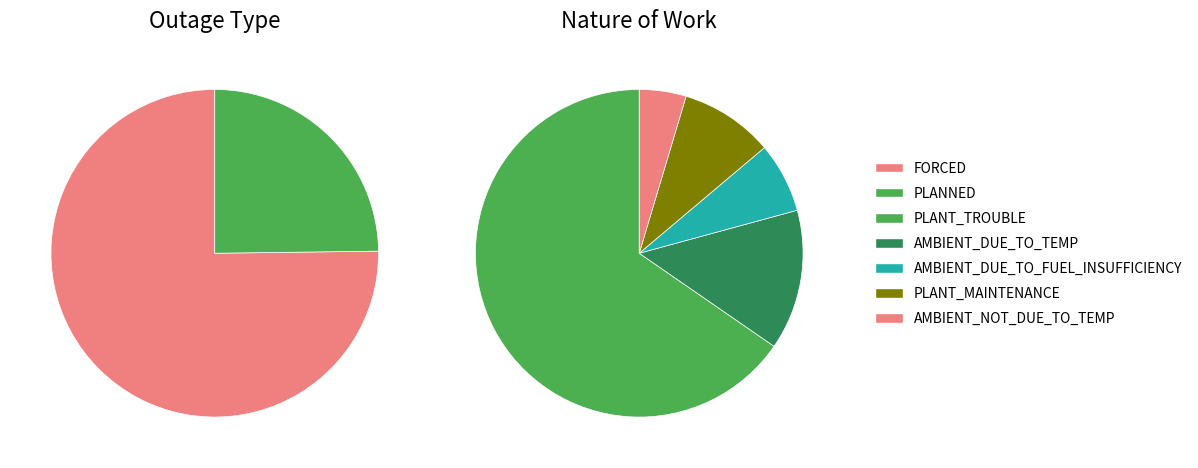

Which category has the smallest portion of the pie?

AMBIENT_NOT_DUE_TO_TEMP